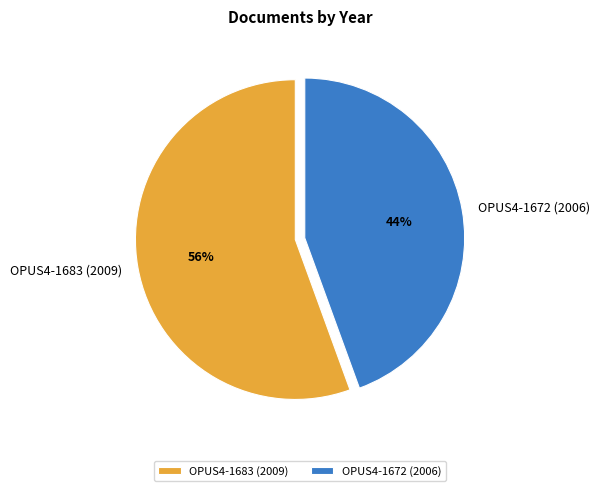

Does OPUS4-1683 (2009) account for over 50% of the chart?

Yes